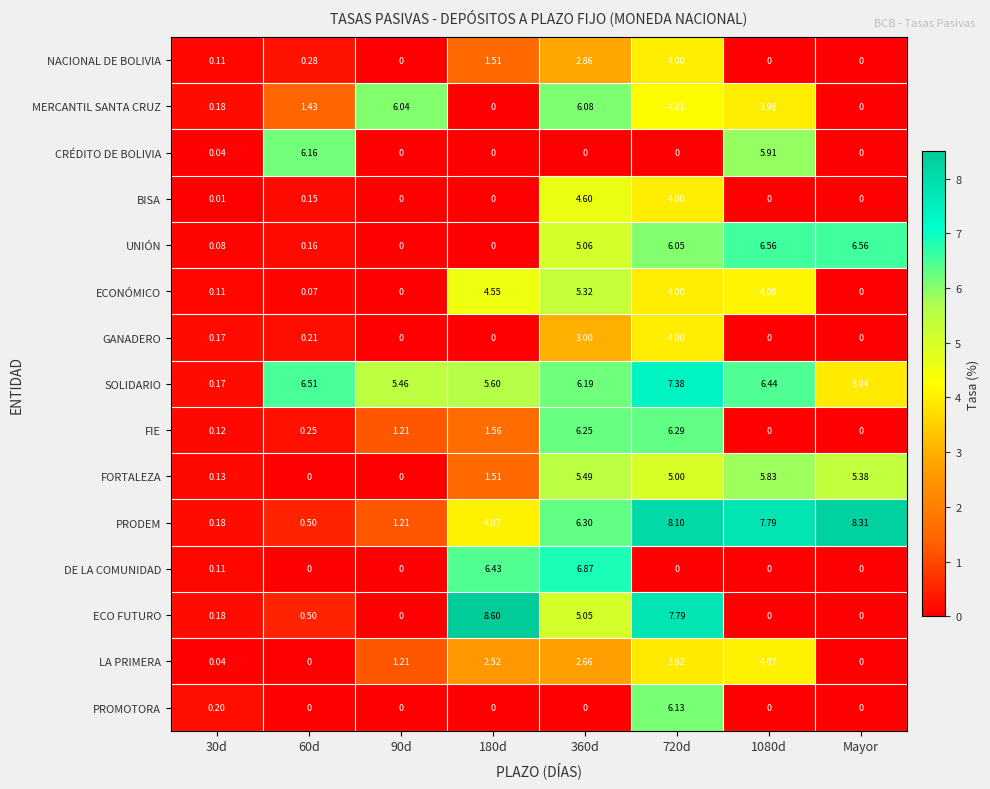

How many values in ECO FUTURO are above zero?

5